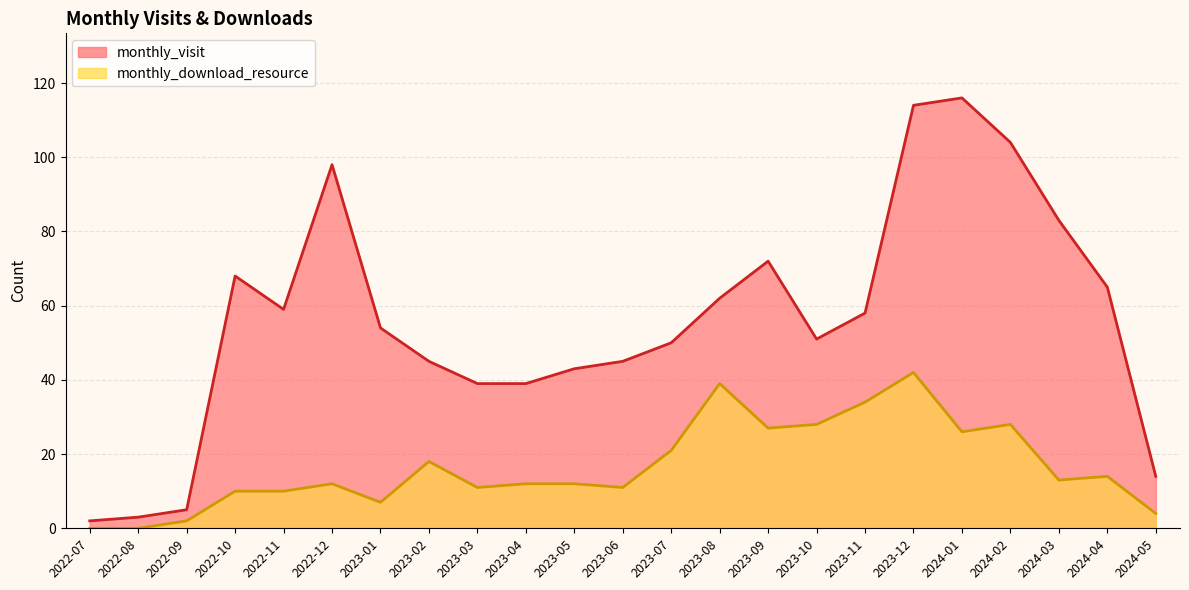

What is the label of the 9th point from the right?

2023-09